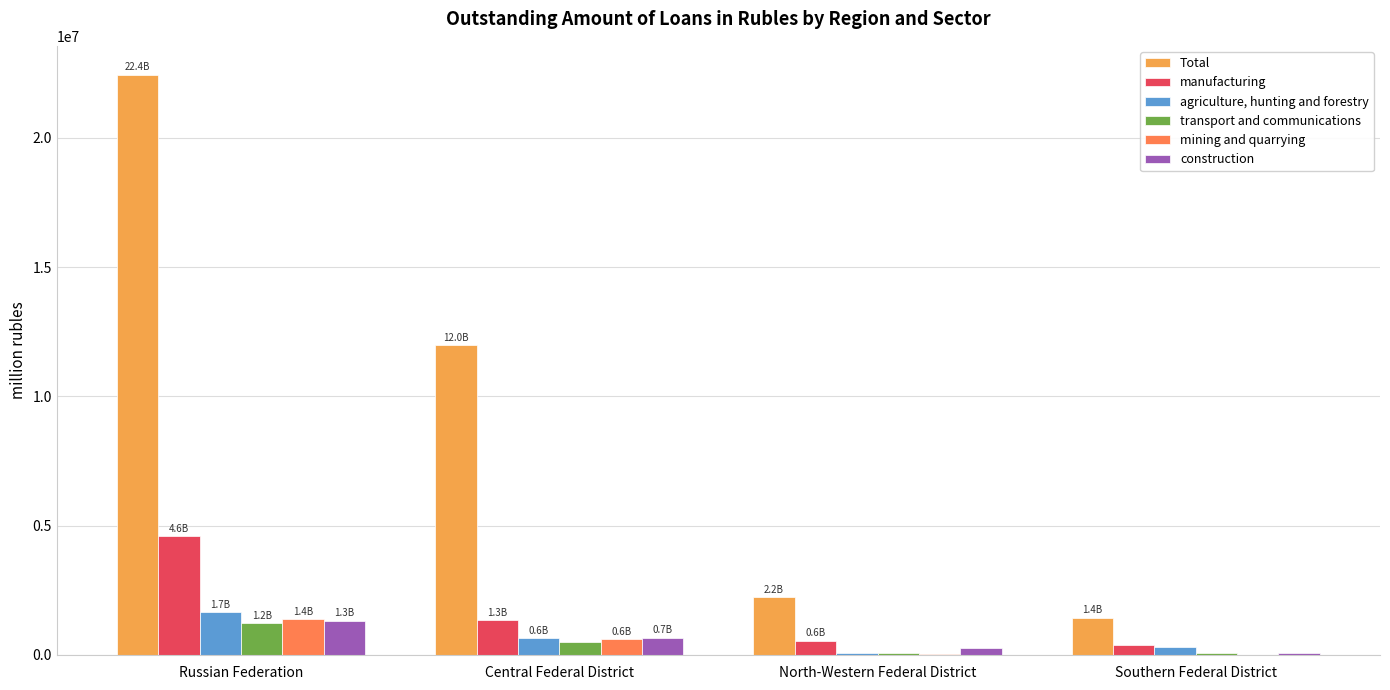

Are the bars grouped side by side (vs. stacked)?

Yes